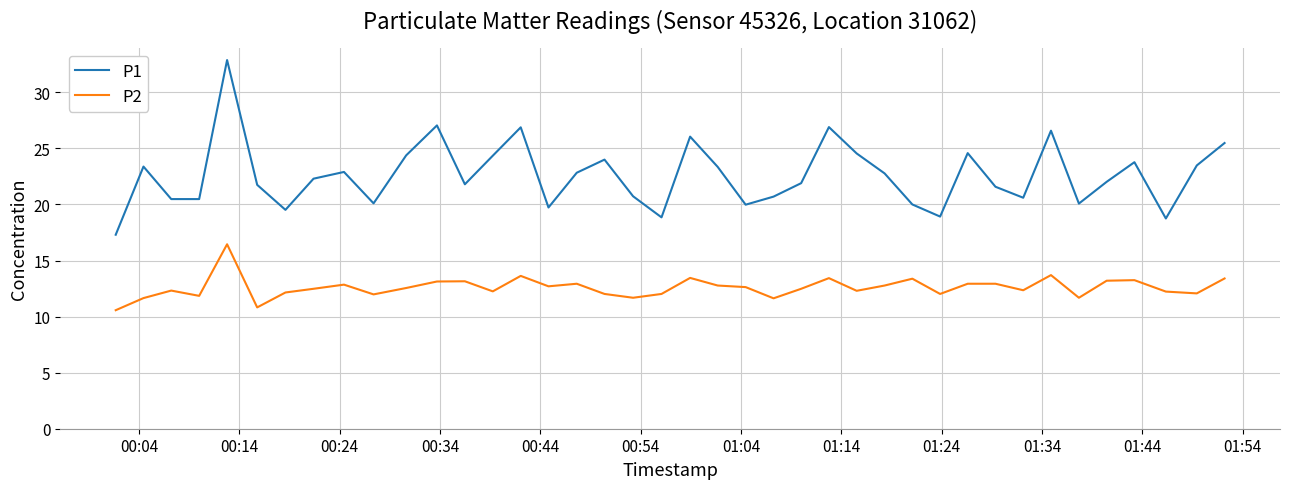

What is the difference between the maximum and minimum values in the P1 series?

15.6